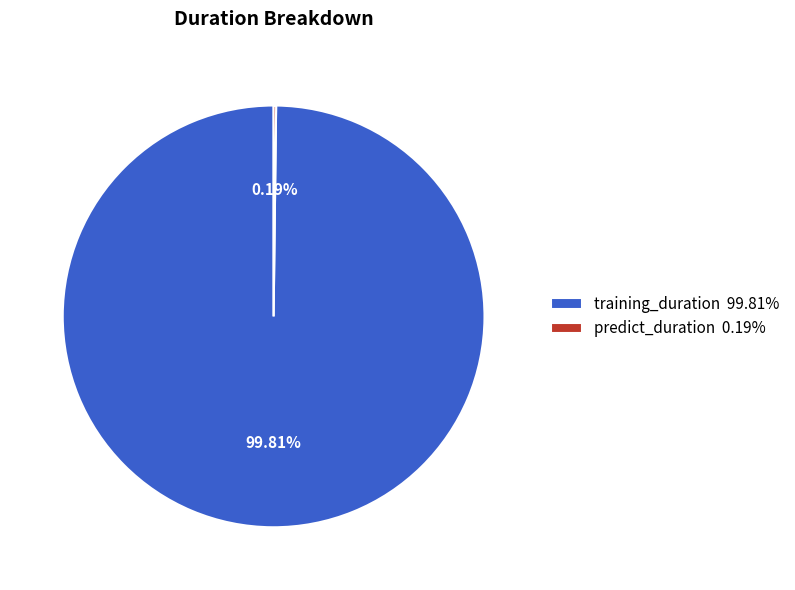

To the nearest percent, what is the difference between the largest and smallest slice percentages?

100%